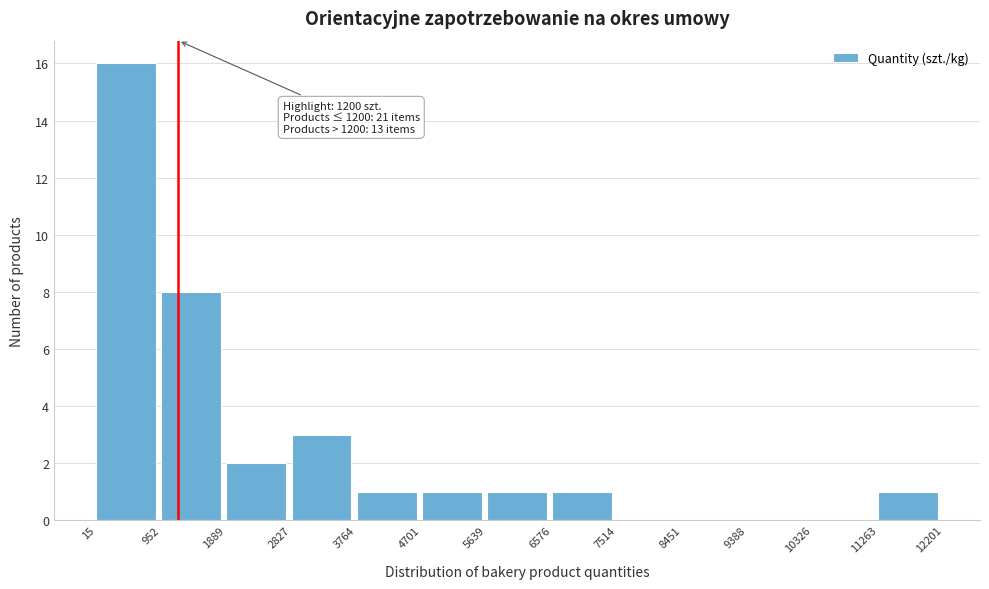

Over which range of the x-axis is the bar tallest?

15 to 952